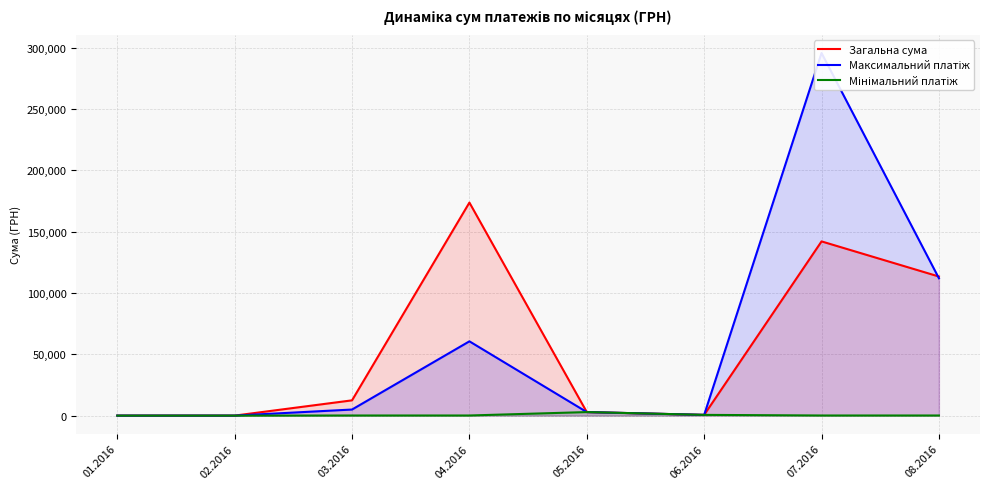

Is it true that Загальна сума equals -83772.2 at 02.2016?

False